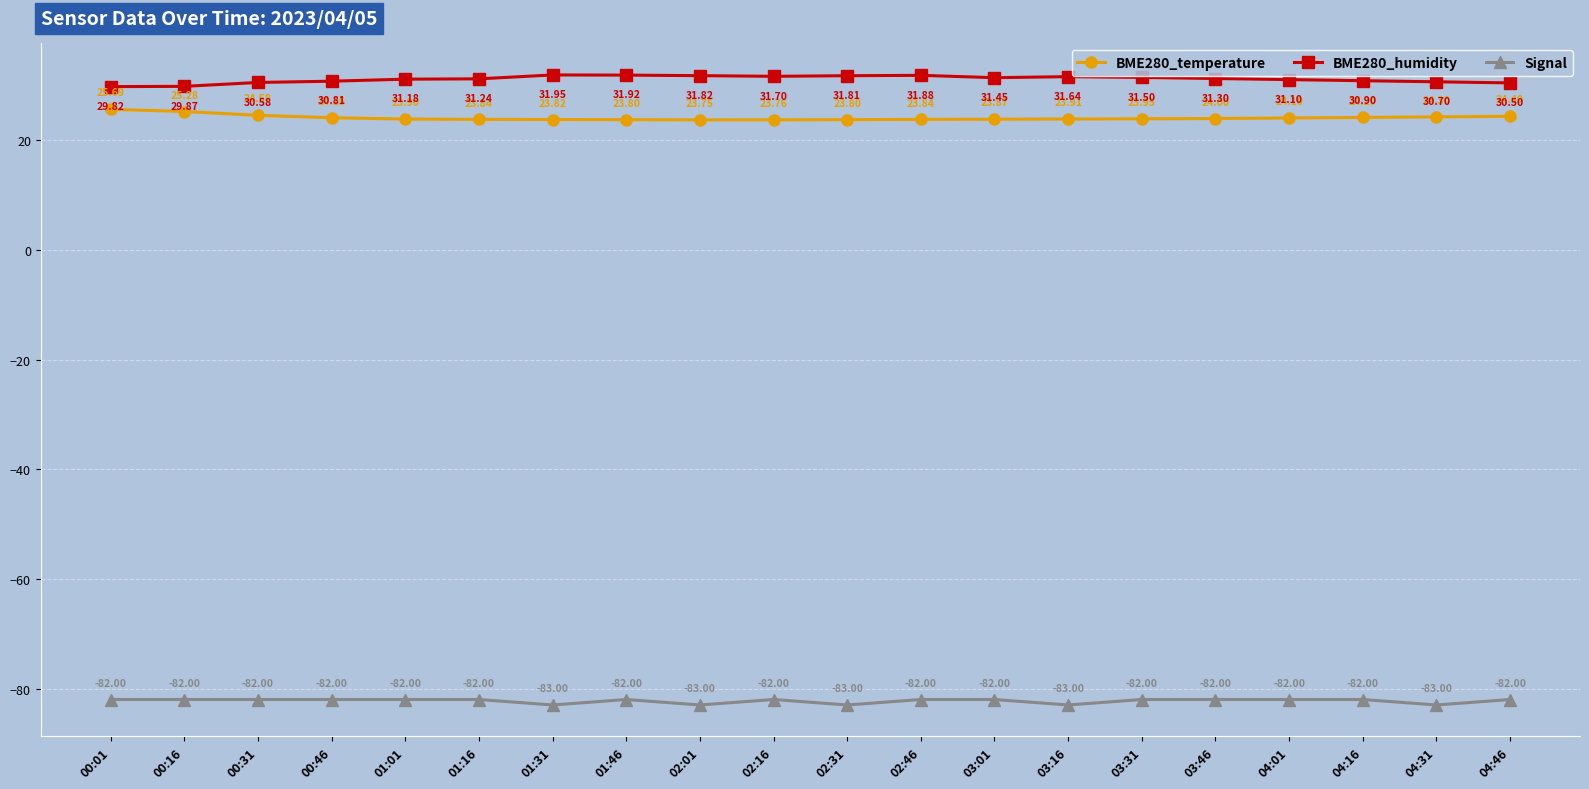

Is the value of BME280_humidity at 01:31 greater than the value of Signal at 04:46?

Yes